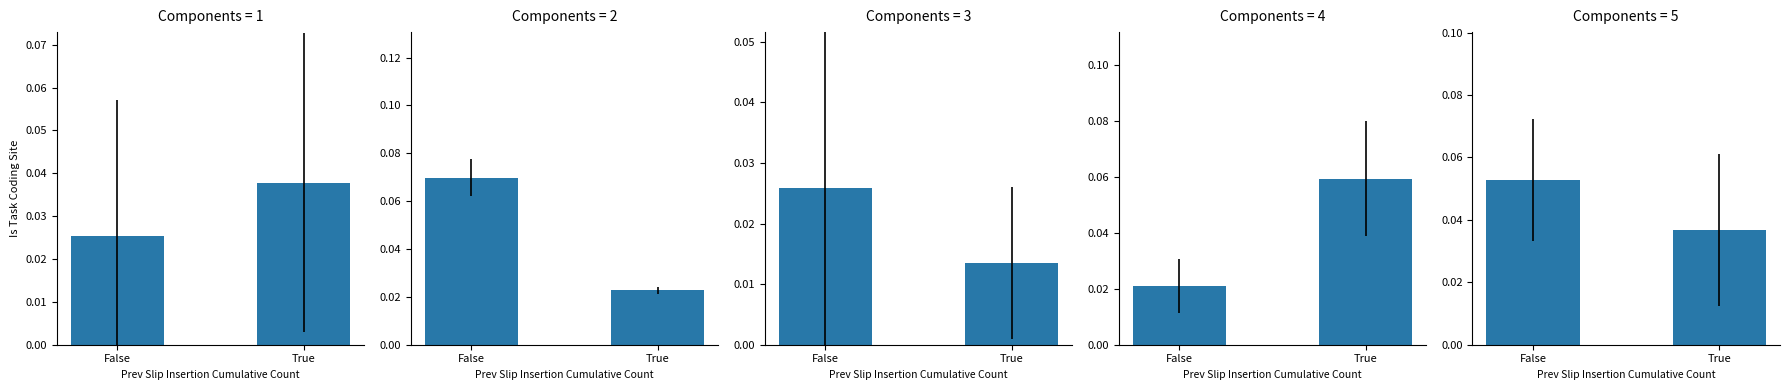

Between False and True, which series saw the biggest shift?

transactionPricePerShare